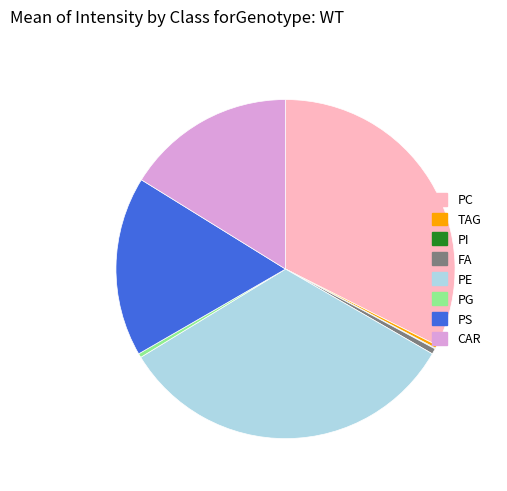

Is there a majority slice in this chart?

No